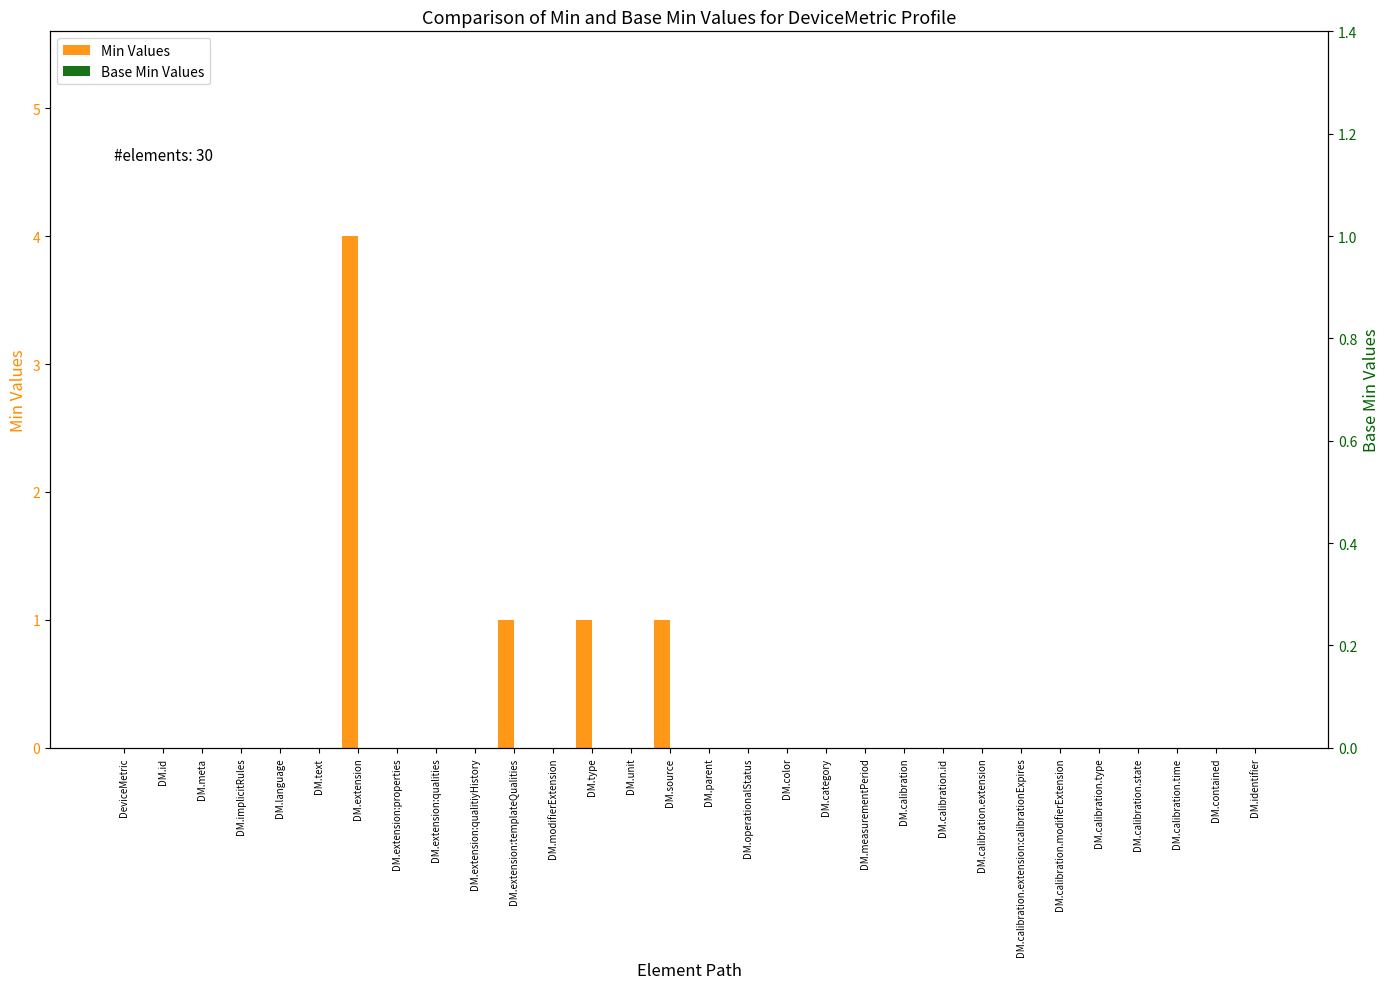

Rank the series at DM.modifierExtension from lowest to highest value.

Min Values, Base Min Values